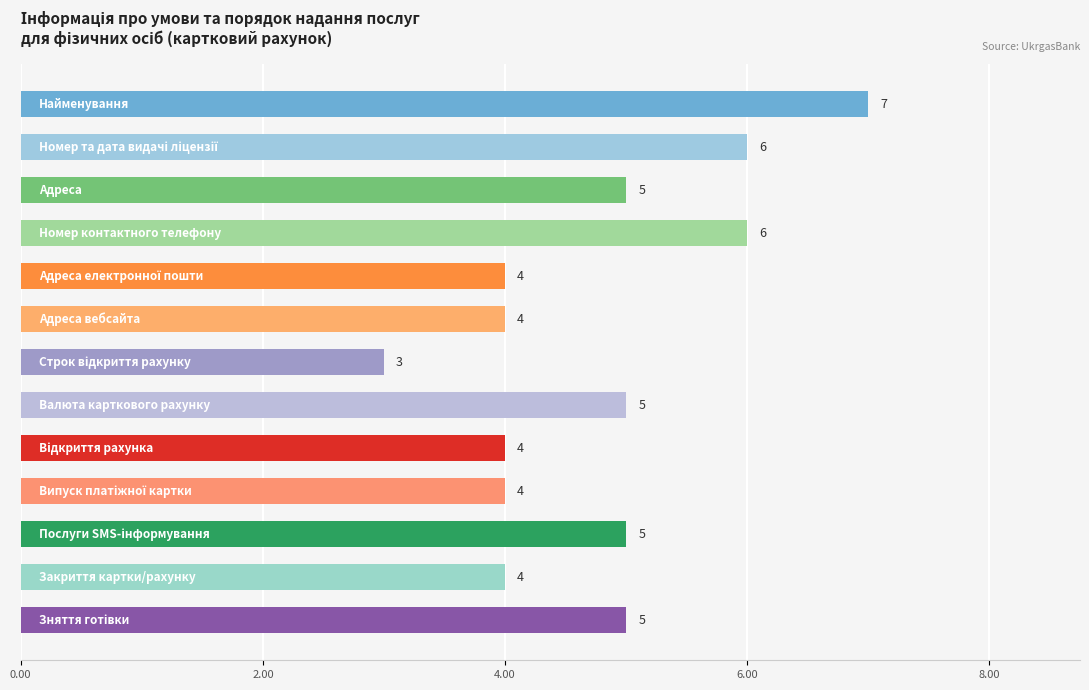

What is the sum of all values?

62